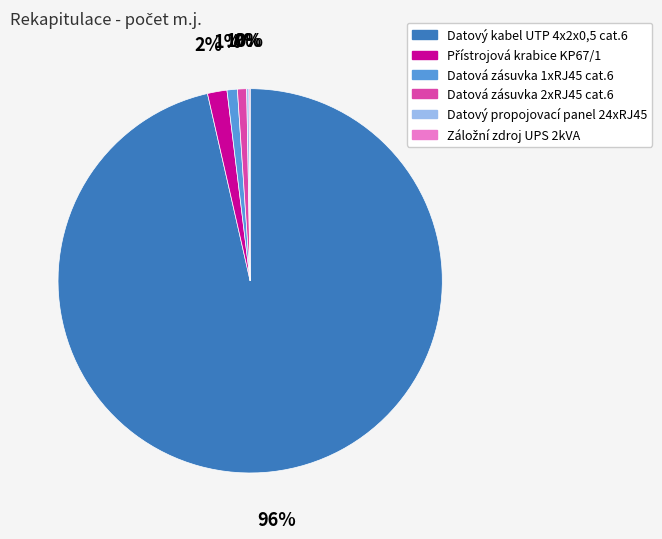

Is it true that Datová zásuvka 1xRJ45 cat.6 is 10% of the pie?

False